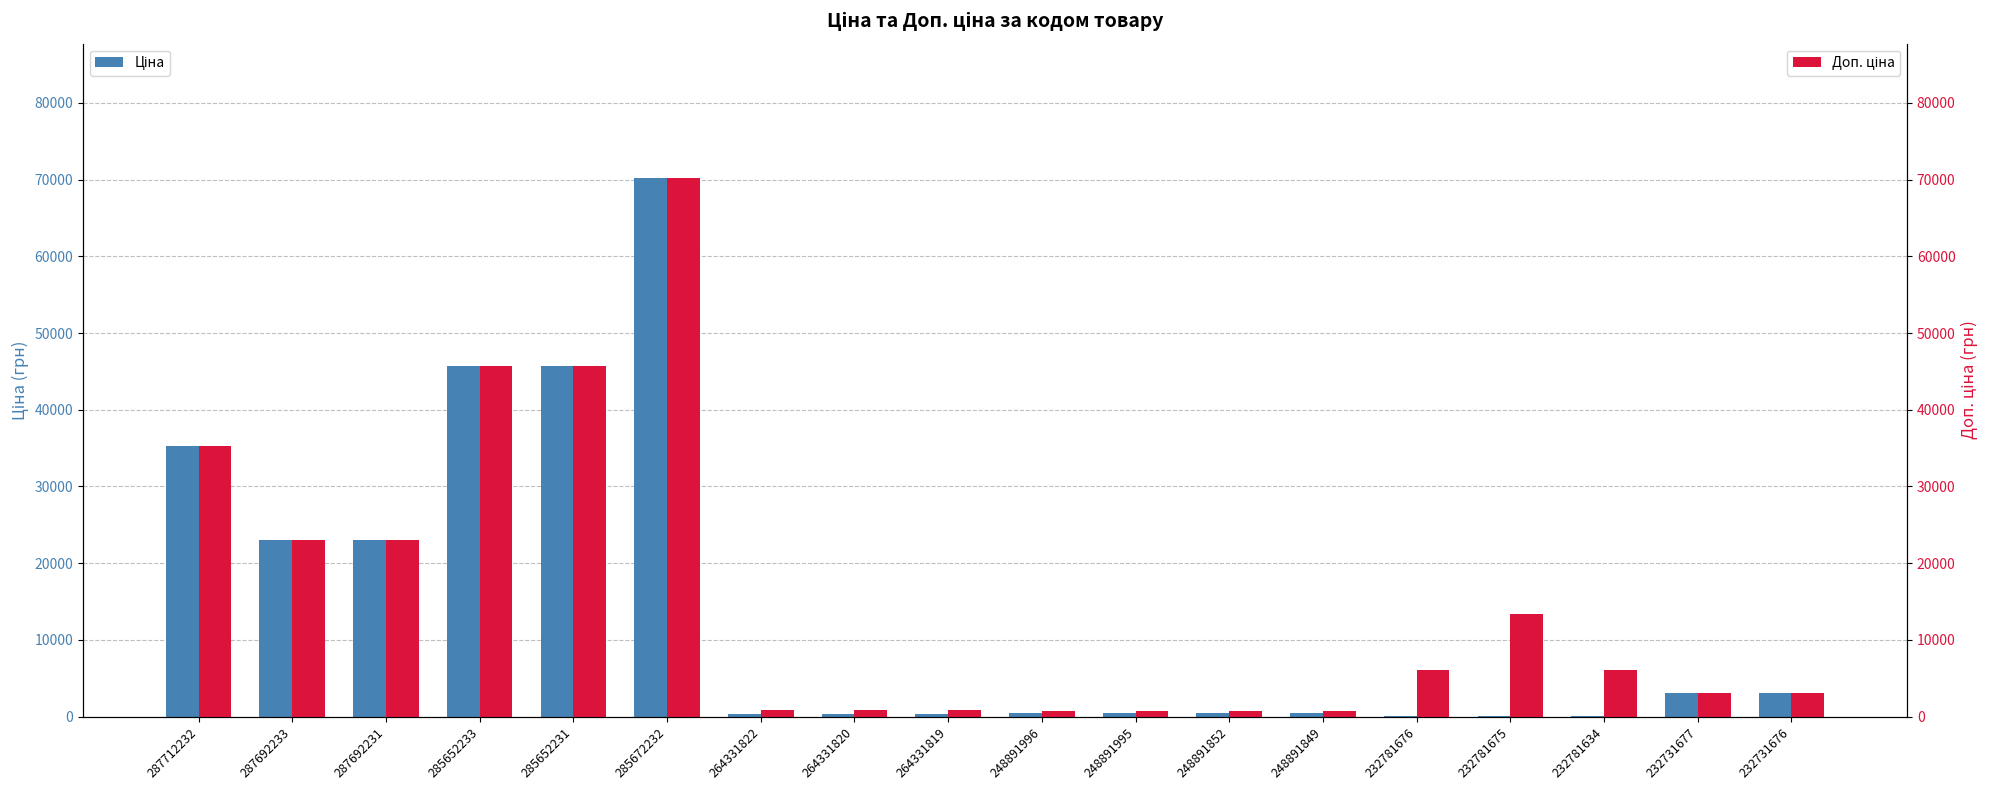

What is the sum of the Ціна values at 285672232 and 248891849?

70692.2